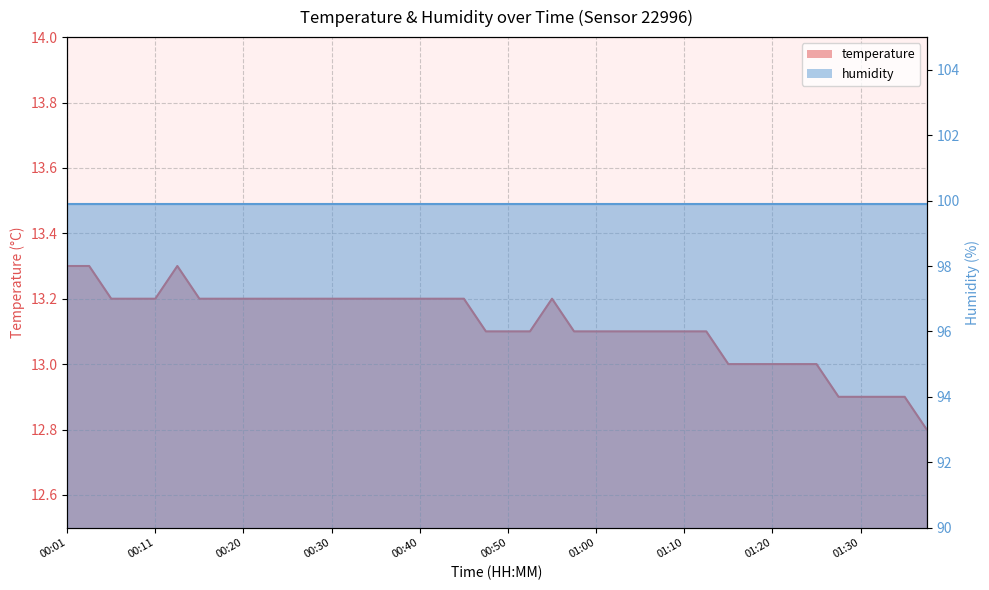

What is the label of the 20th point from the right?

00:50